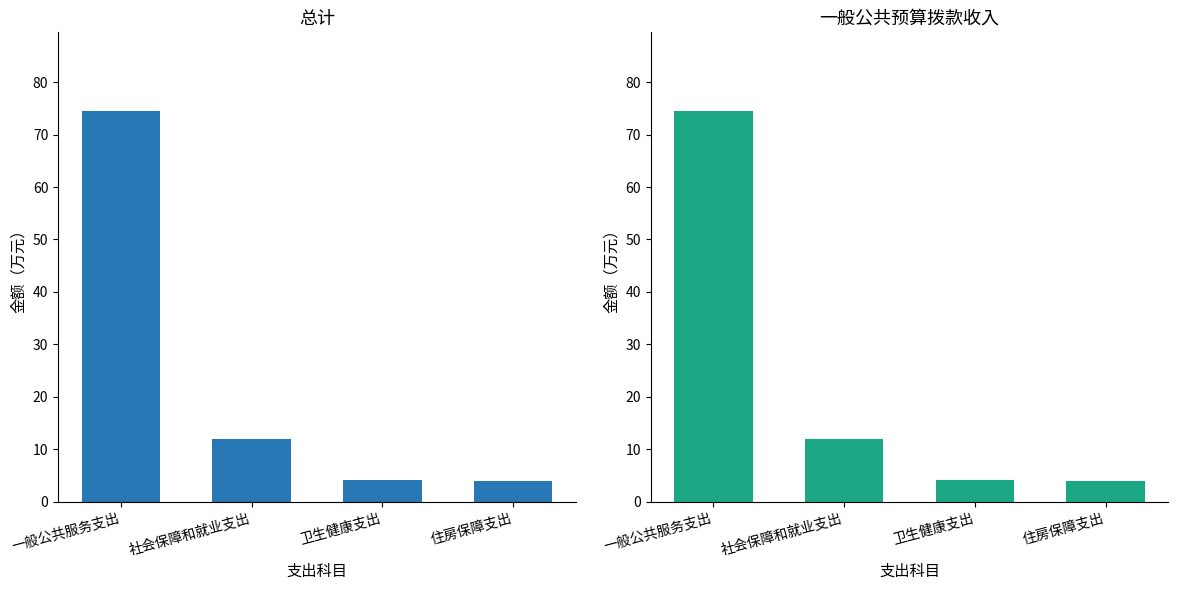

What is the total value across all series at 卫生健康支出?

8.3